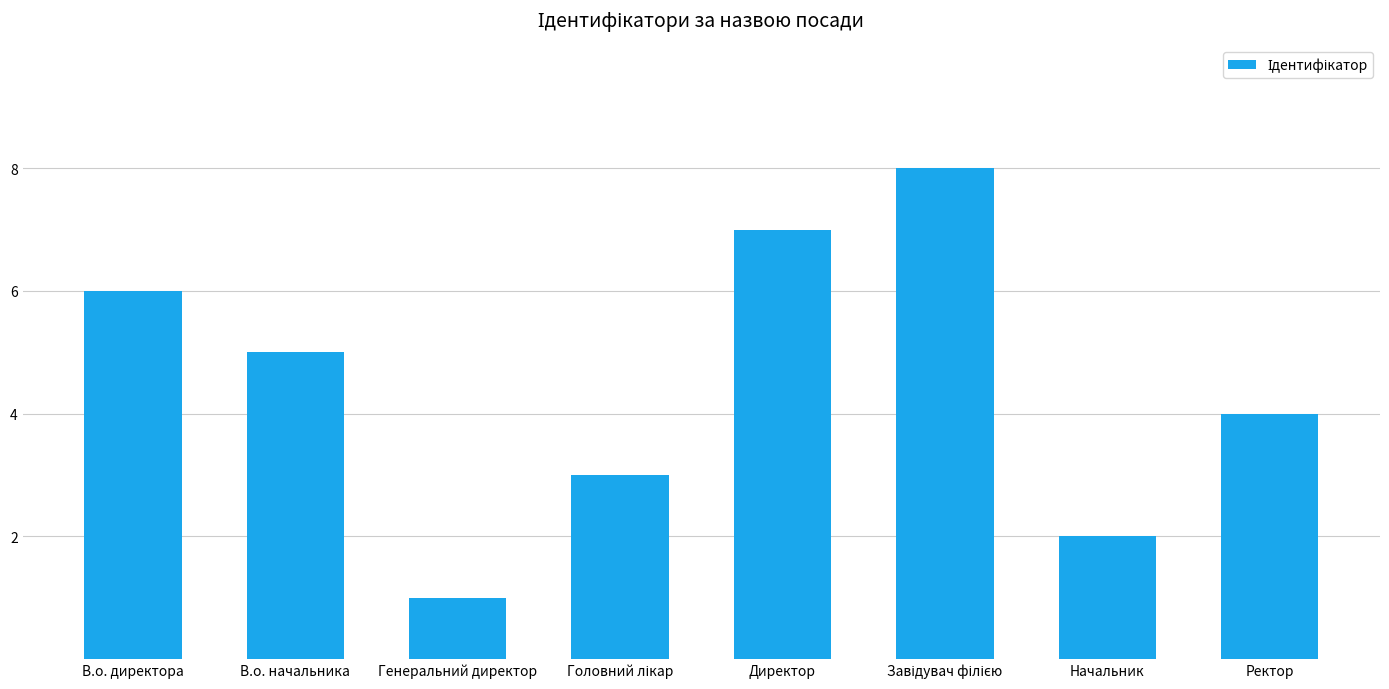

Does the chart contain any negative values?

No